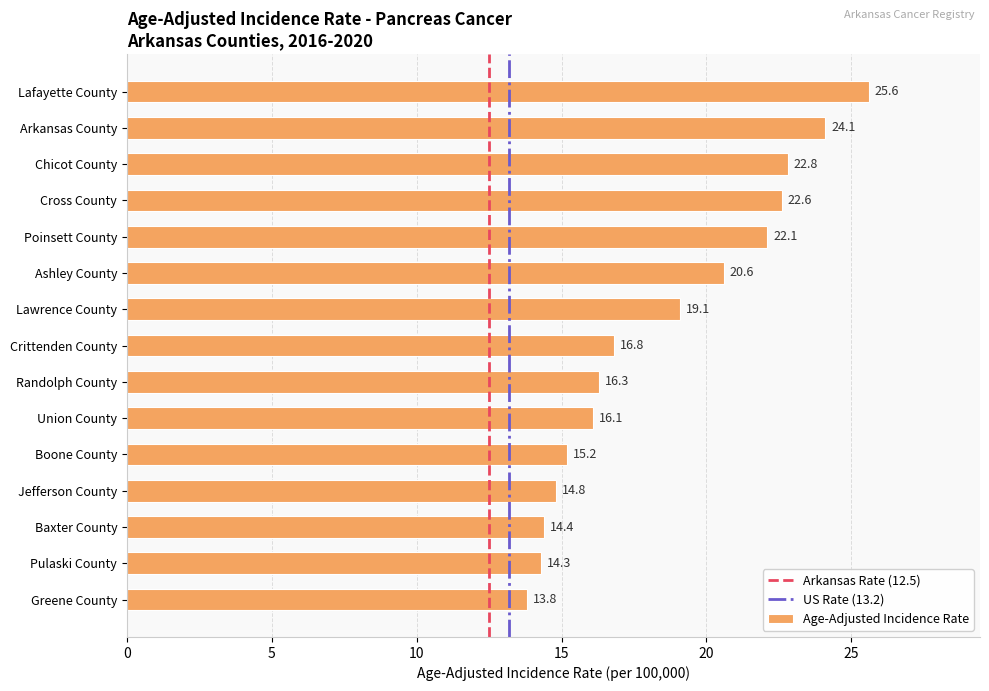

Is it true that the value at Arkansas County is 9.6?

False